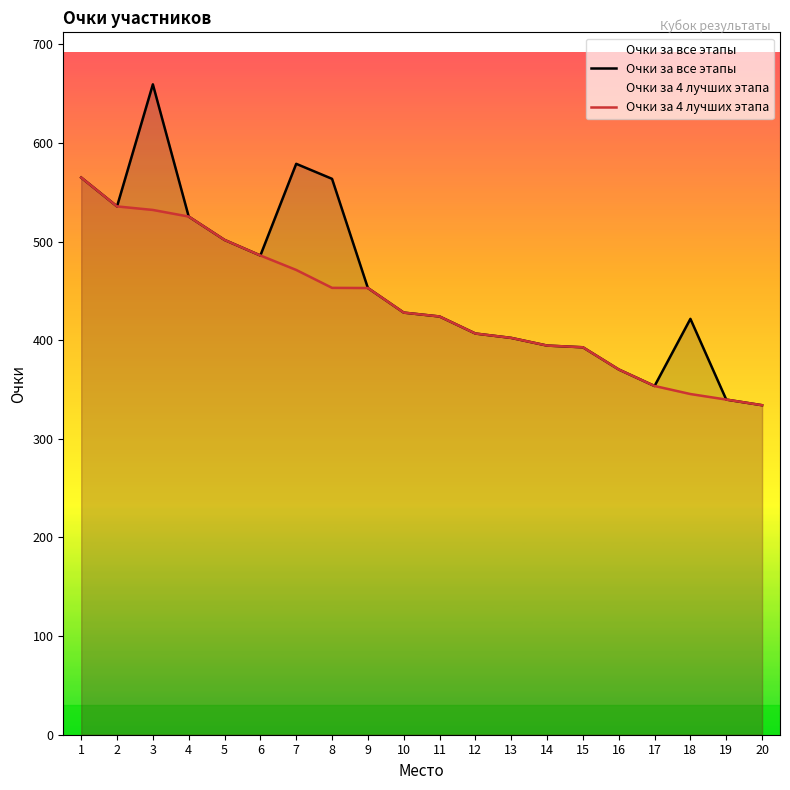

Between 14 and 9, which is larger?

9